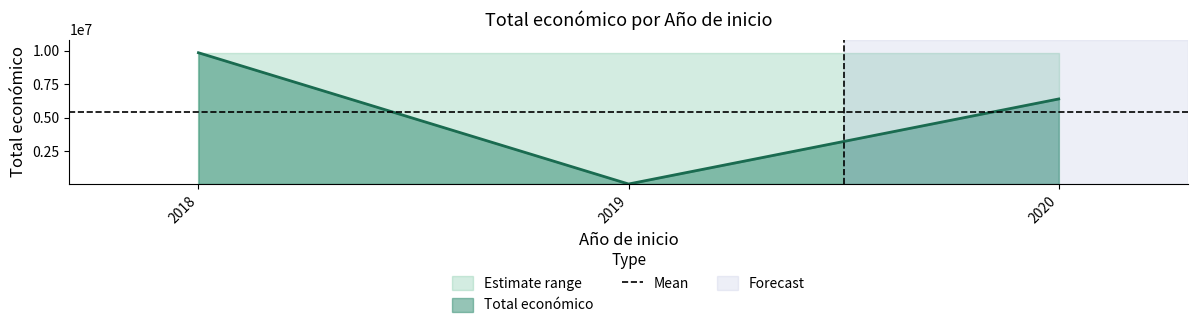

How many series are shown in this chart?

1